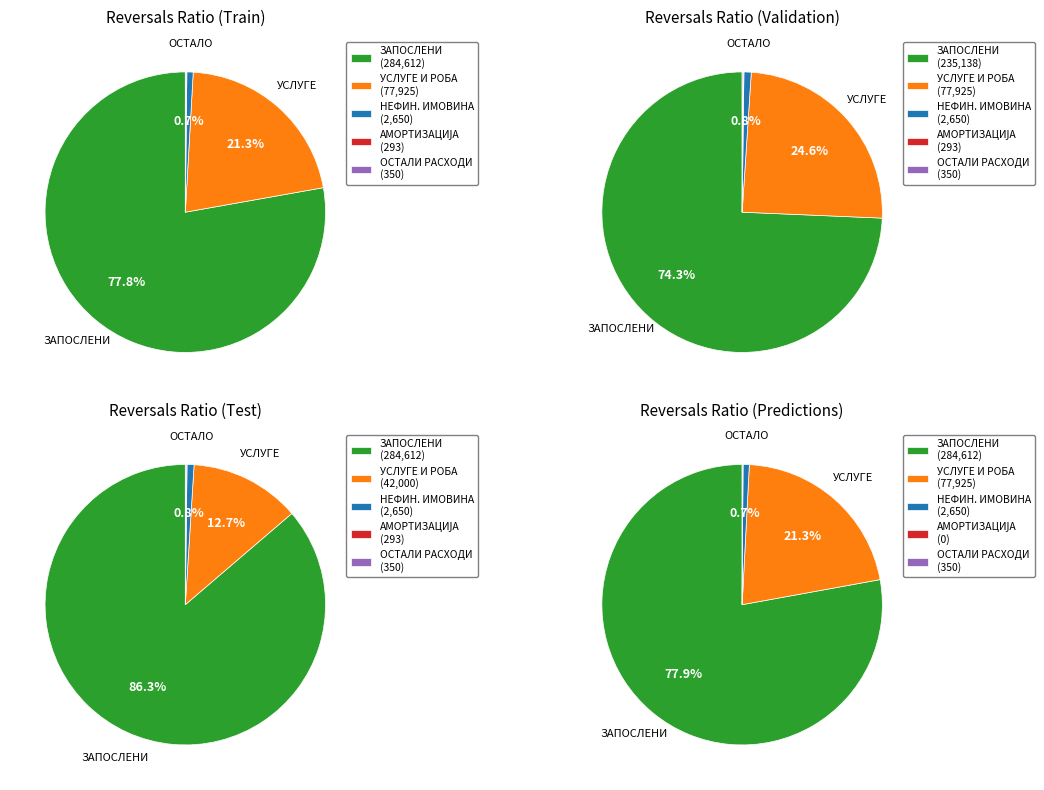

Does РАСХОДИ ЗА ЗАПОСЛЕНЕ represent more than half of the total?

Yes